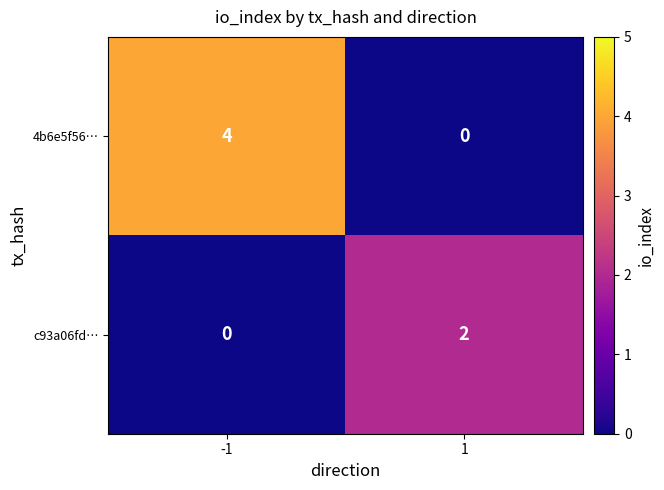

How many values in the 4b6e5f56… series are below 4?

1